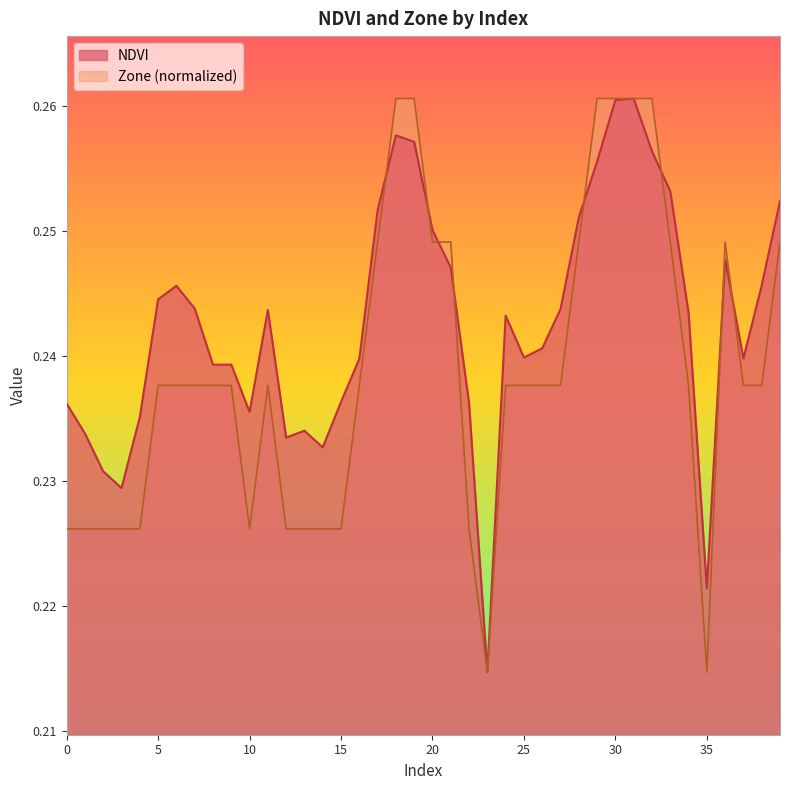

The value of Zone at 22 is 0.3. True or false?

False